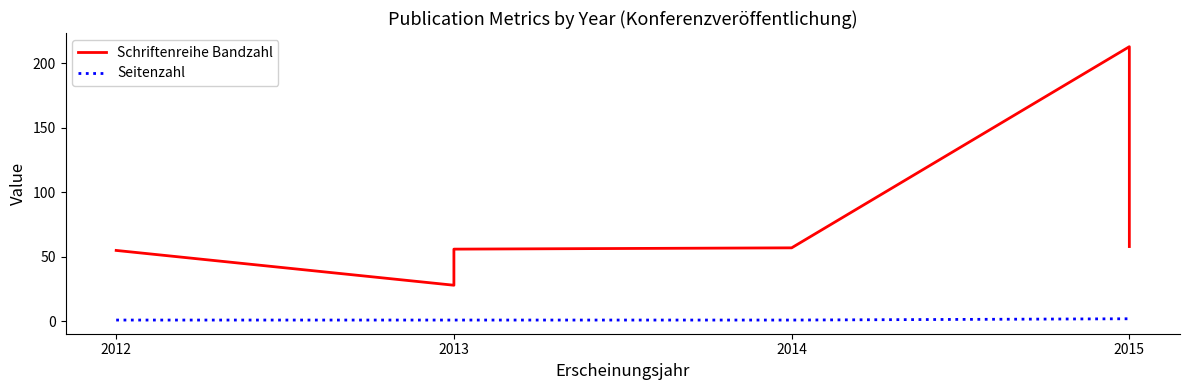

How many distinct data groups are displayed?

2